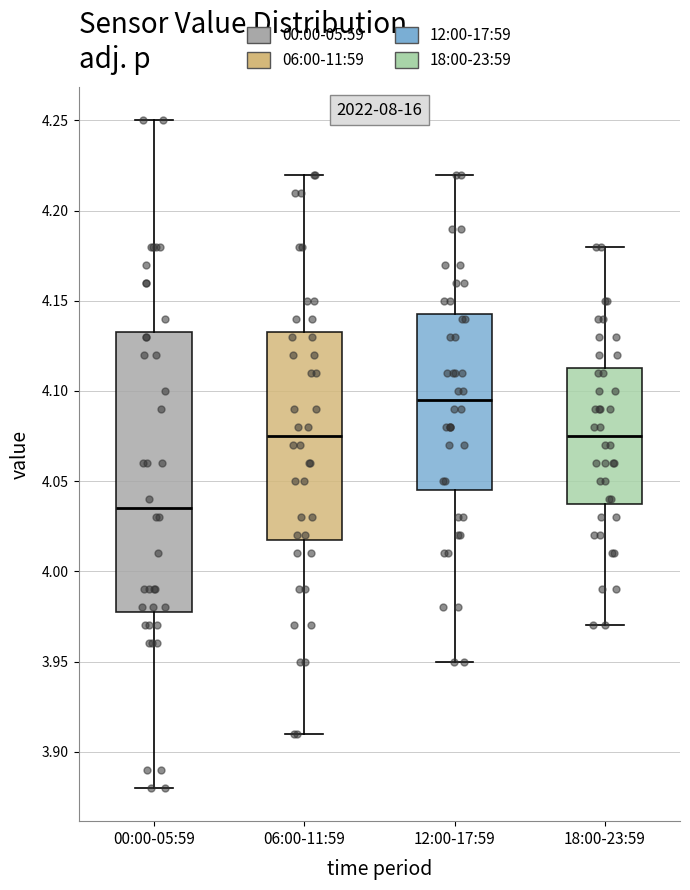

Which box has the lowest median line?

00:00-05:59